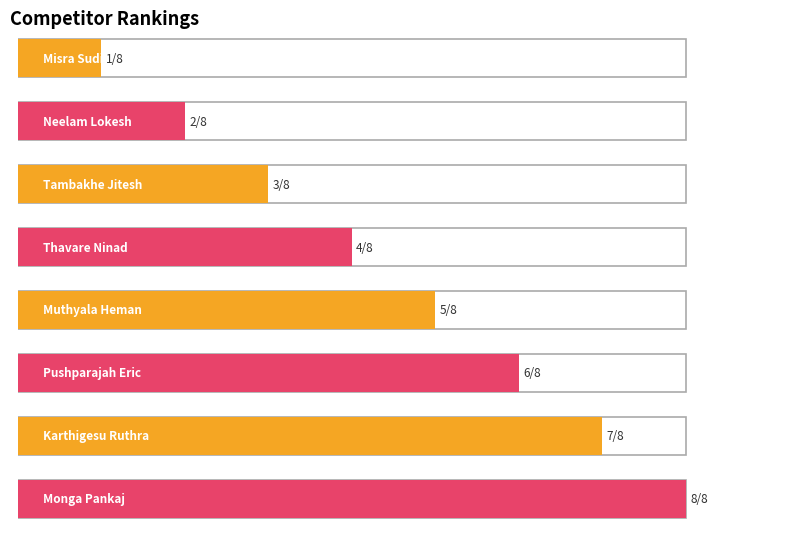

What is the minimum value shown in the chart?

1